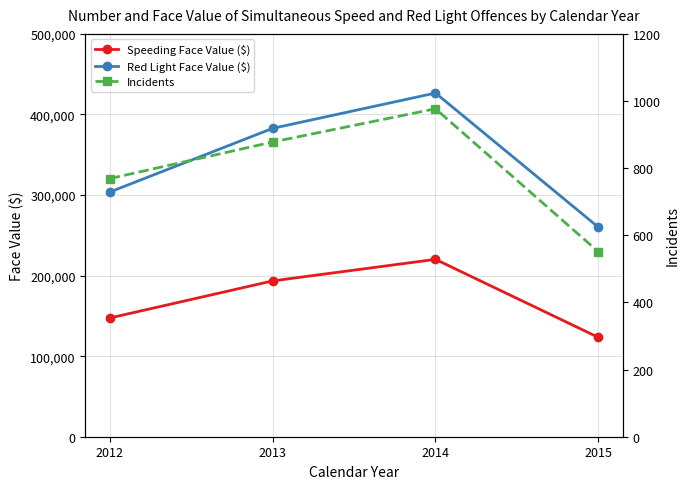

At how many categories does at least one series exceed 302173?

3